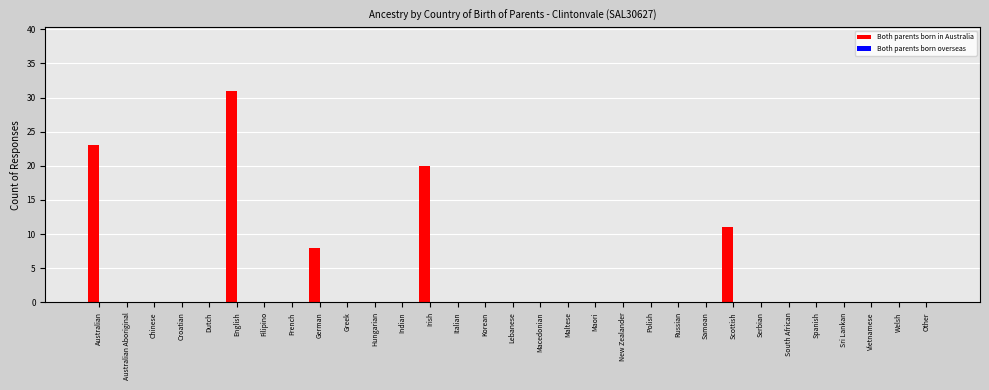

What is the maximum value shown in the chart?

31